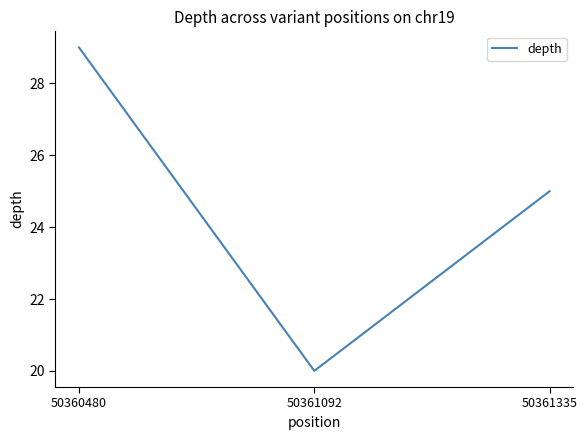

Reading left to right, list all the values displayed in this chart.

29	20	25